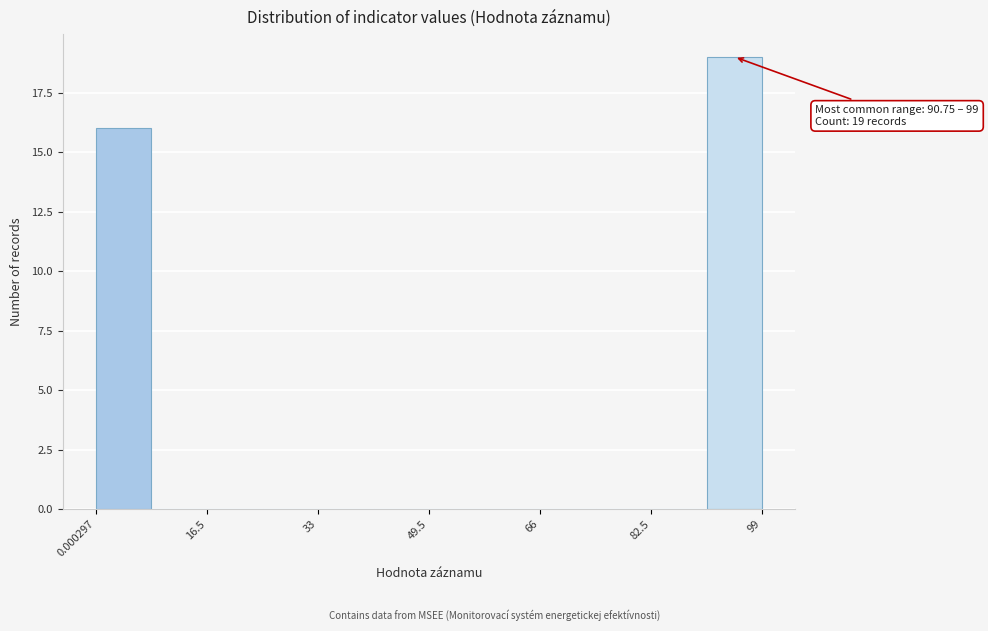

Which range on the x-axis has the tallest bar?

90 to 100